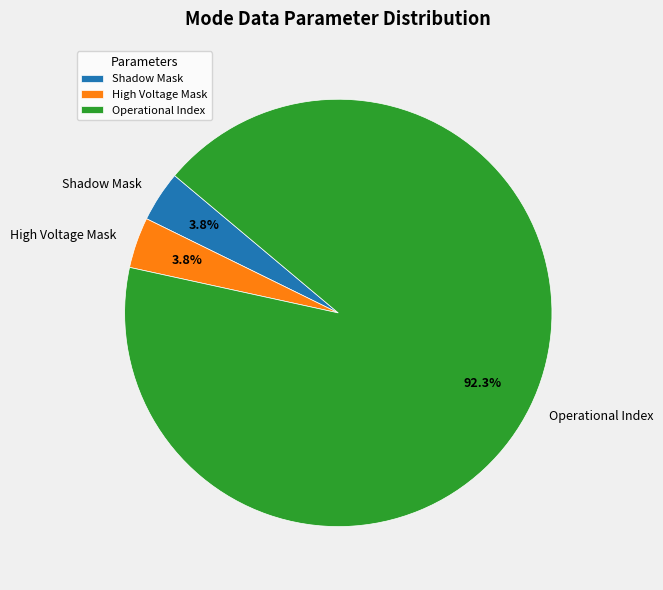

Count the number of slices in the pie.

3